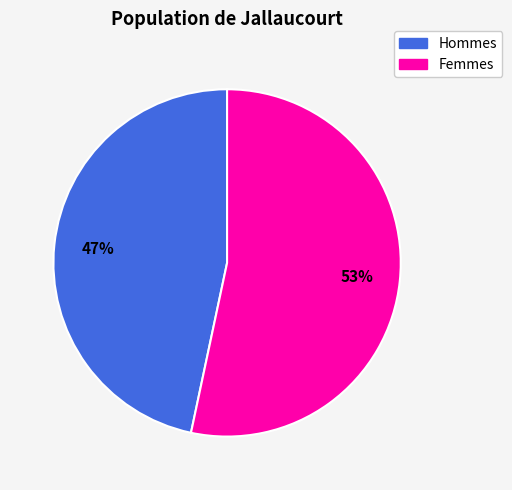

To the nearest percent, what is the combined percentage of Hommes and Femmes?

100%